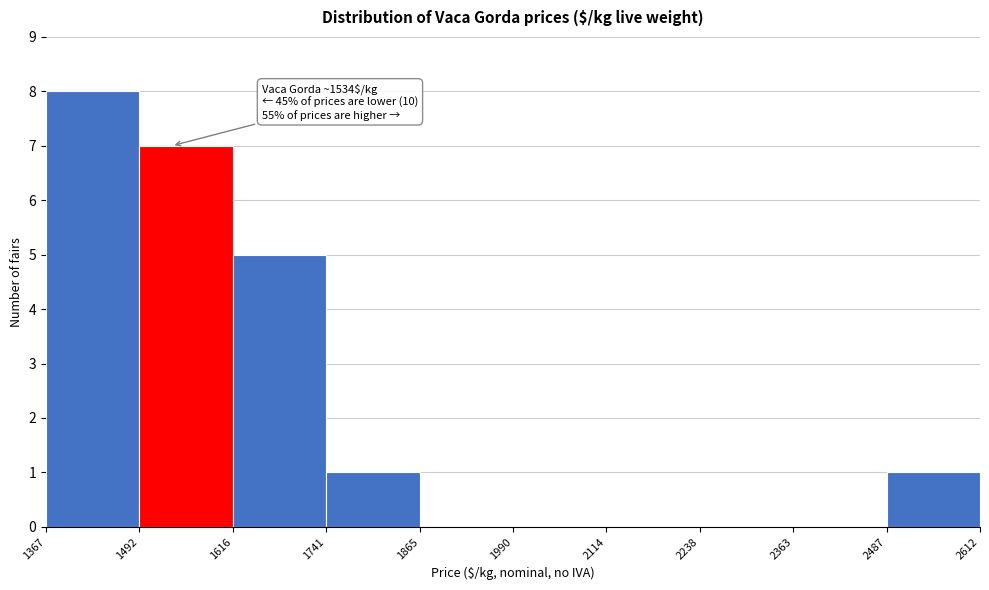

Which range on the x-axis has the tallest bar?

1367 to 1492